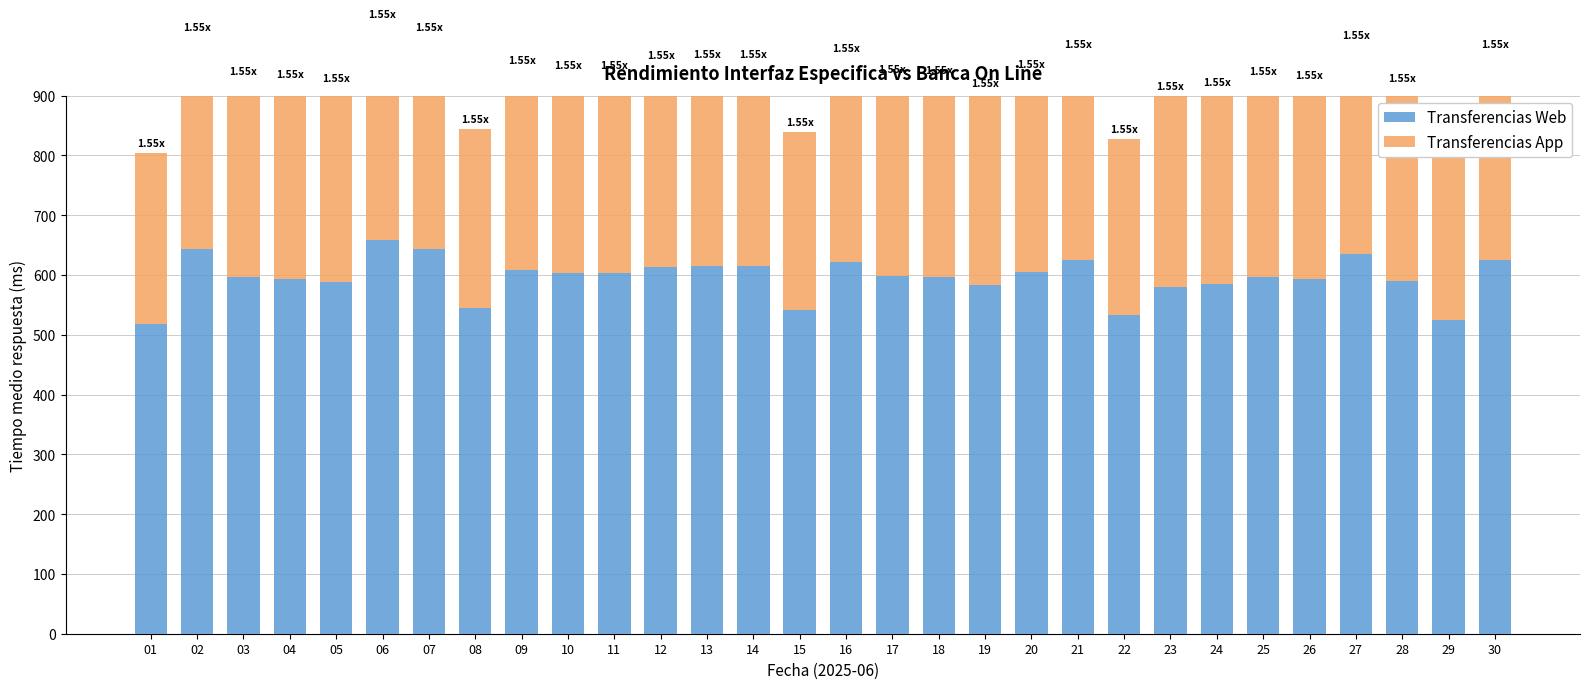

Which category has the highest value in the Transferencias Web (Tiempo medio respuesta) series?

06